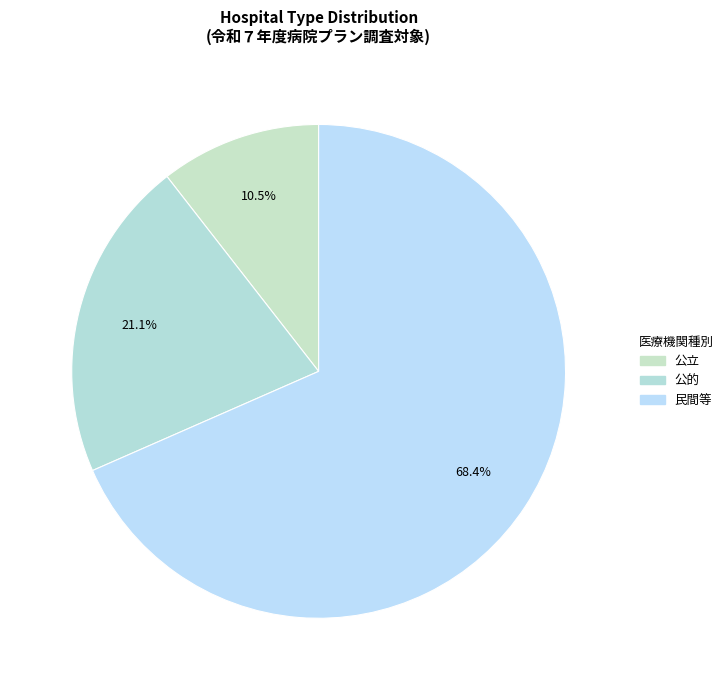

How many slices are in this pie chart?

3